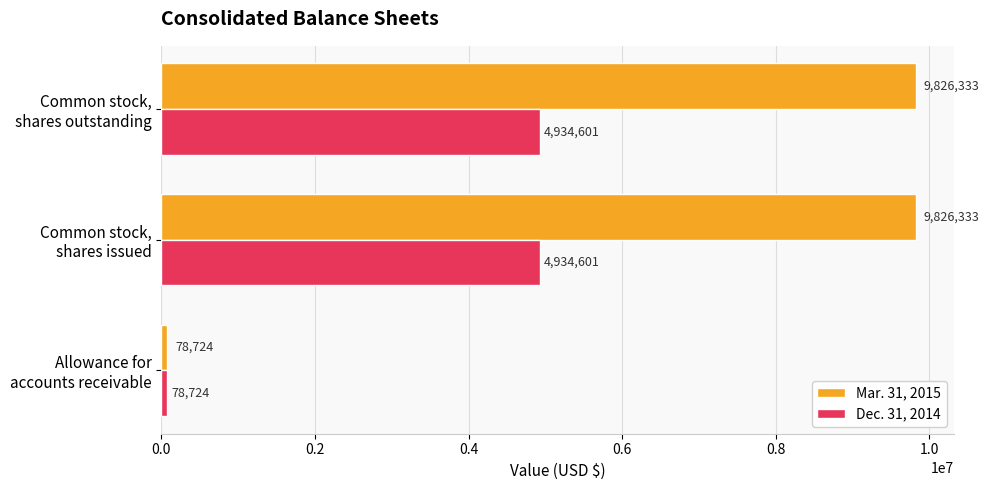

How many Mar. 31, 2015 values are between 78724 and 9826333?

3